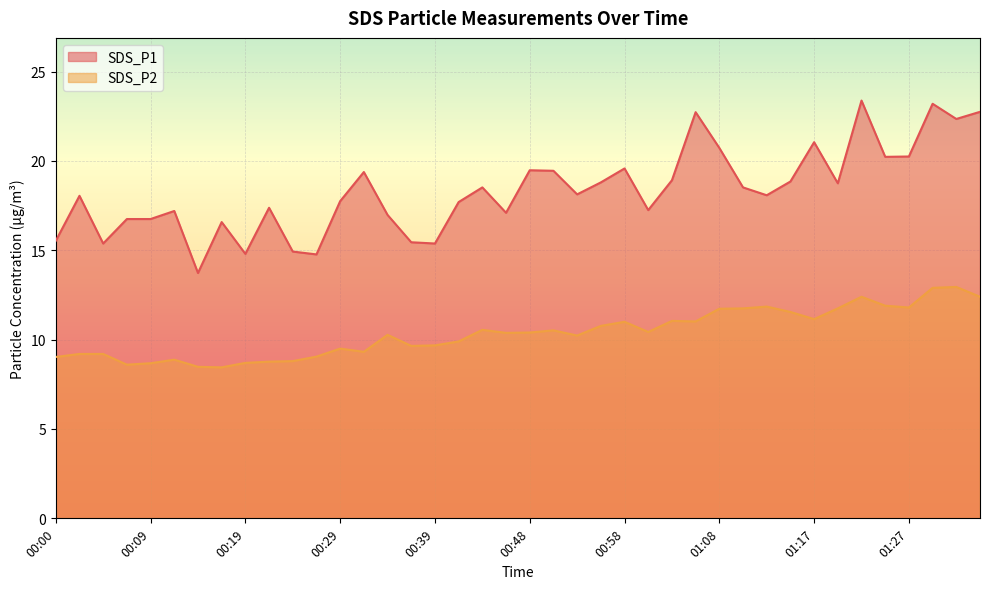

True or false: SDS_P2 and SDS_P1 cross at least once.

False